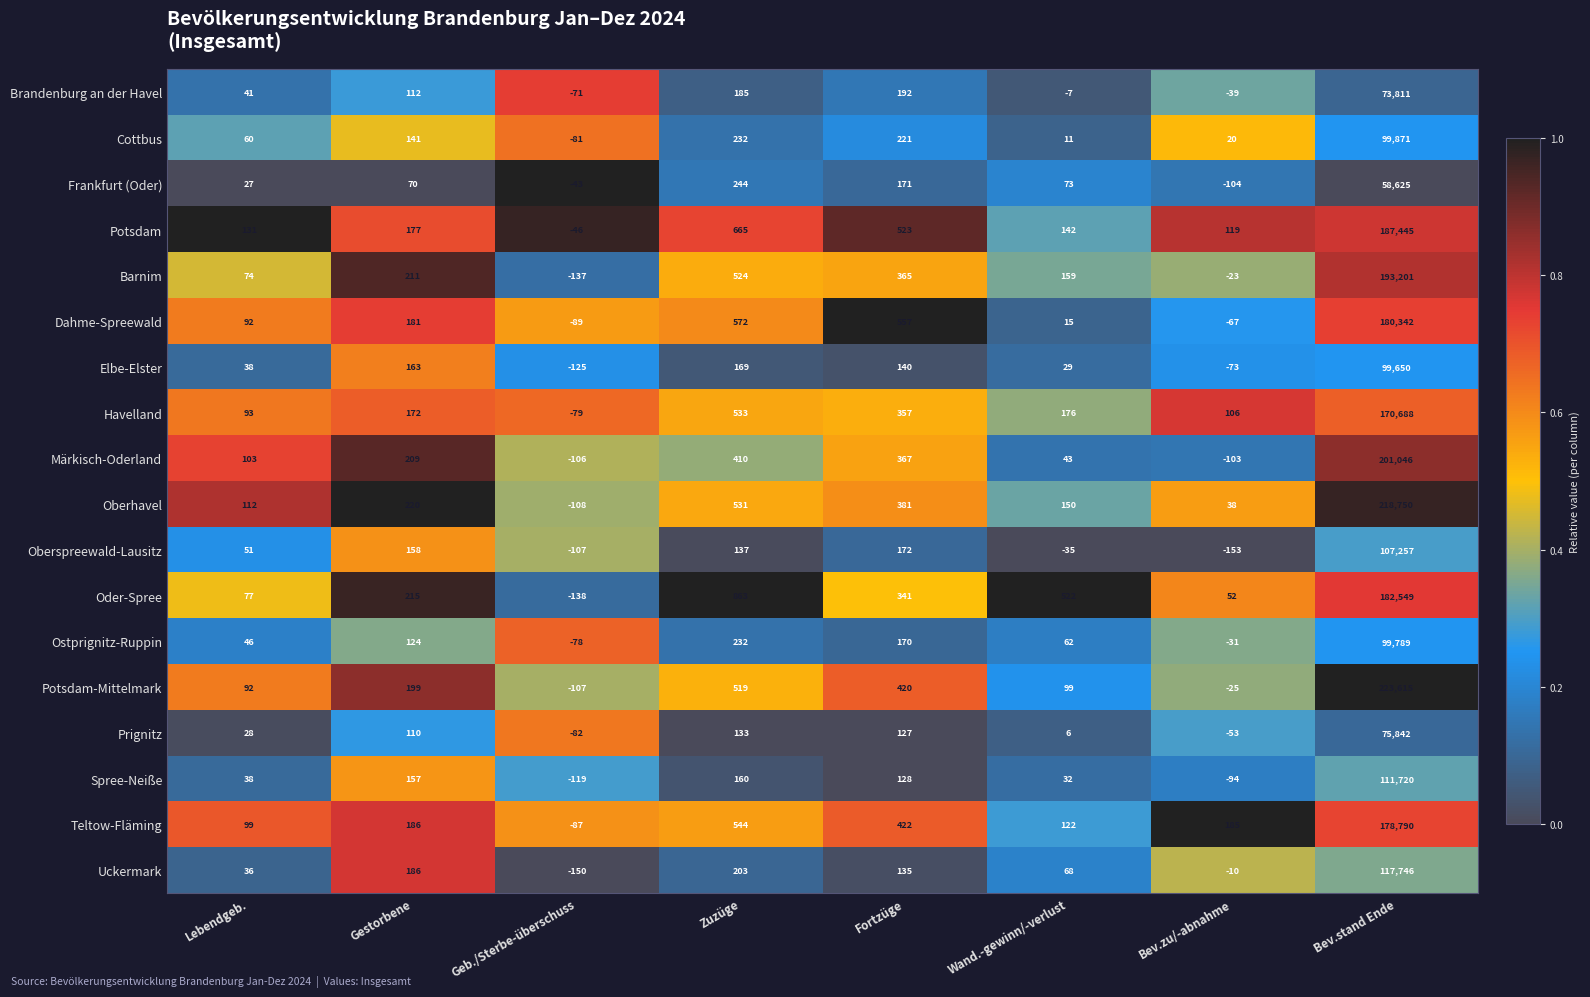

List the series in order of their peak value, lowest first.

Frankfurt (Oder), Brandenburg an der Havel, Prignitz, Elbe-Elster, Ostprignitz-Ruppin, Cottbus, Oberspreewald-Lausitz, Spree-Neiße, Uckermark, Havelland, Teltow-Fläming, Dahme-Spreewald, Oder-Spree, Potsdam, Barnim, Märkisch-Oderland, Oberhavel, Potsdam-Mittelmark